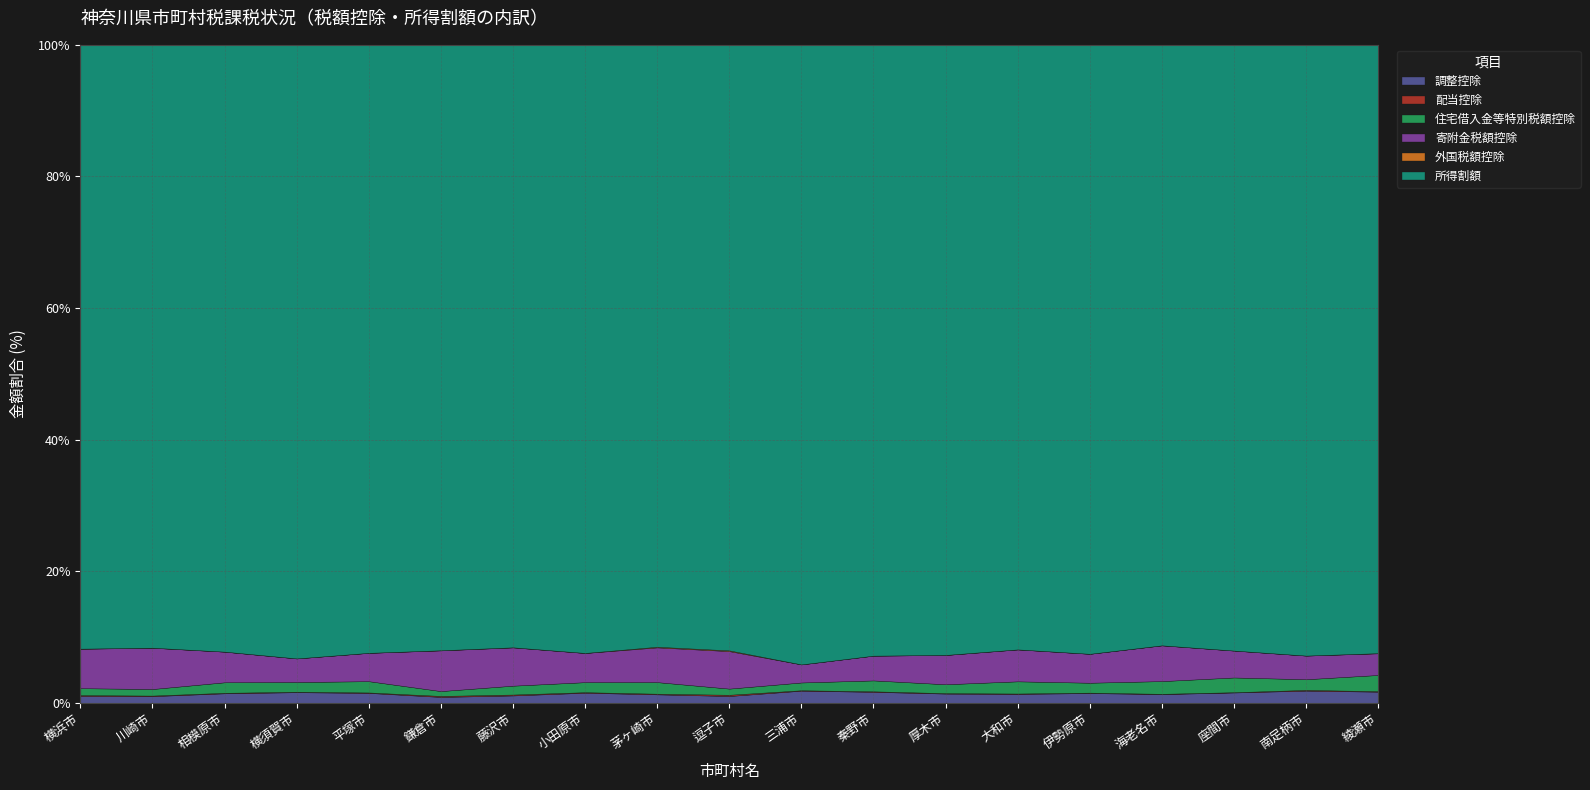

How many lines are shown in the chart?

6